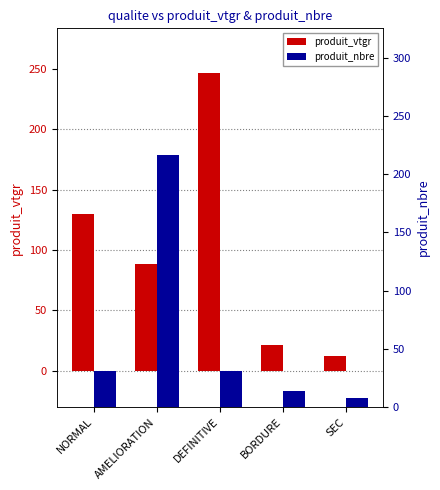

What is the value of the produit_vtgr bar at the 3rd from the left?

246.5